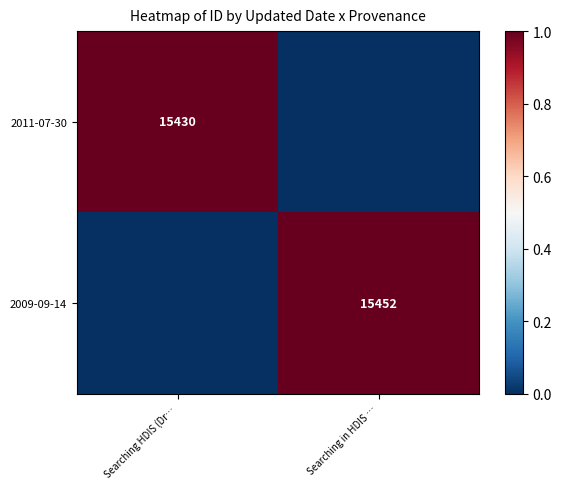

Is it true that 2011-07-30 equals 21647 at Searching HDIS (Dr…?

False